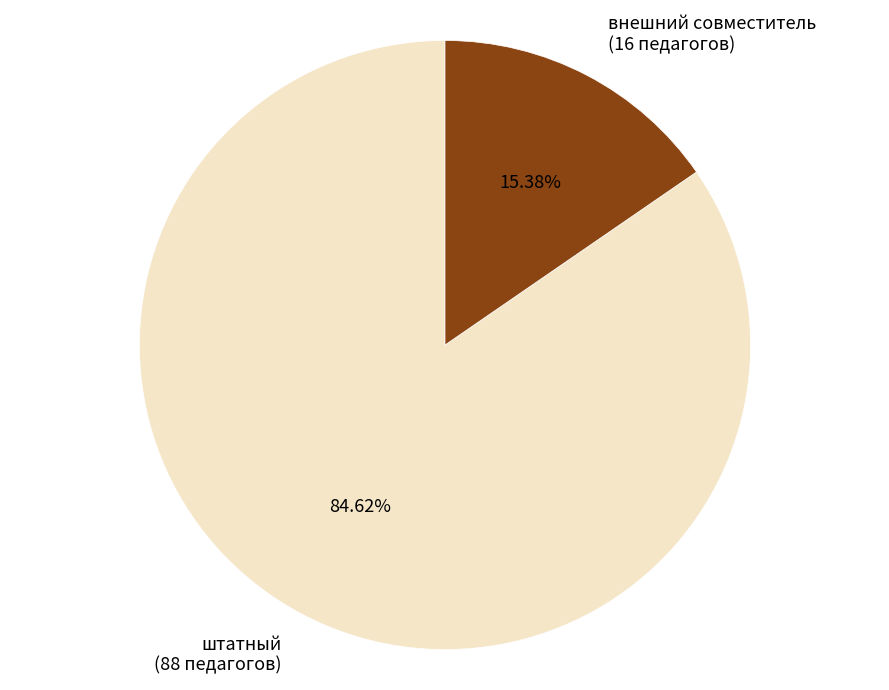

Is внешний совместитель (16 педагогов) the majority of the pie?

No